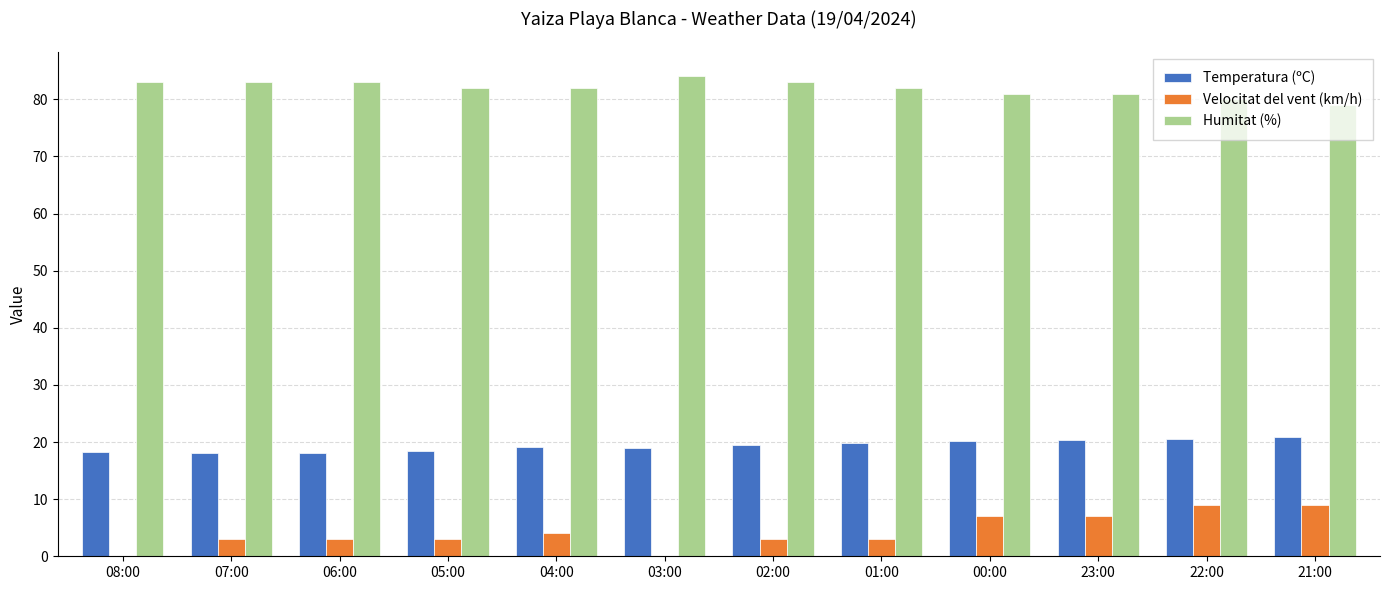

Is the value of Humitat (%) at 02:00 greater than the value of Velocitat del vent (km/h) at 06:00?

Yes